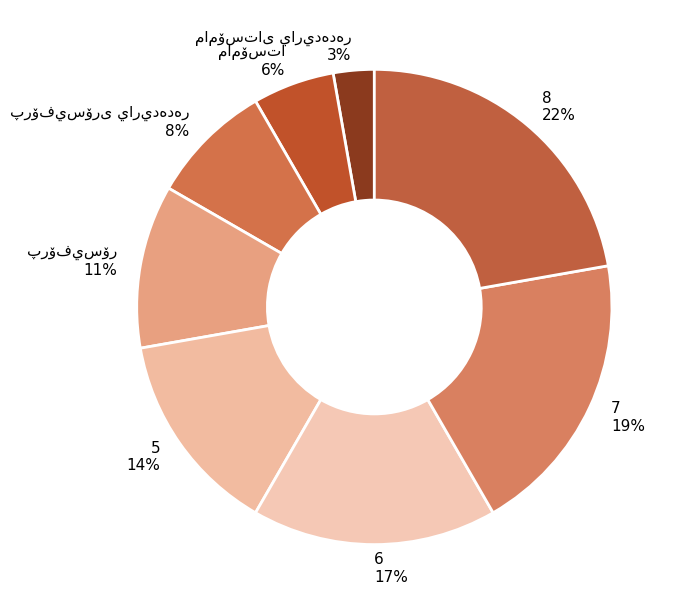

Which category has the biggest portion of the pie?

8